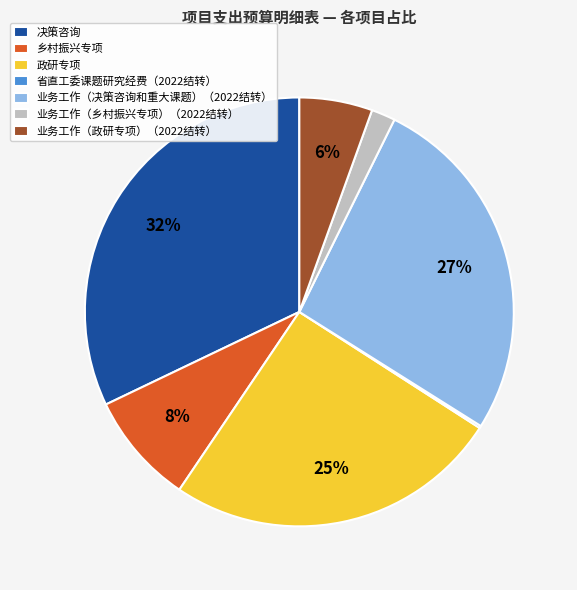

To the nearest percent, what is the difference between the 决策咨询 and 业务工作（决策咨询和重大课题）（2022结转） slice percentages?

5%